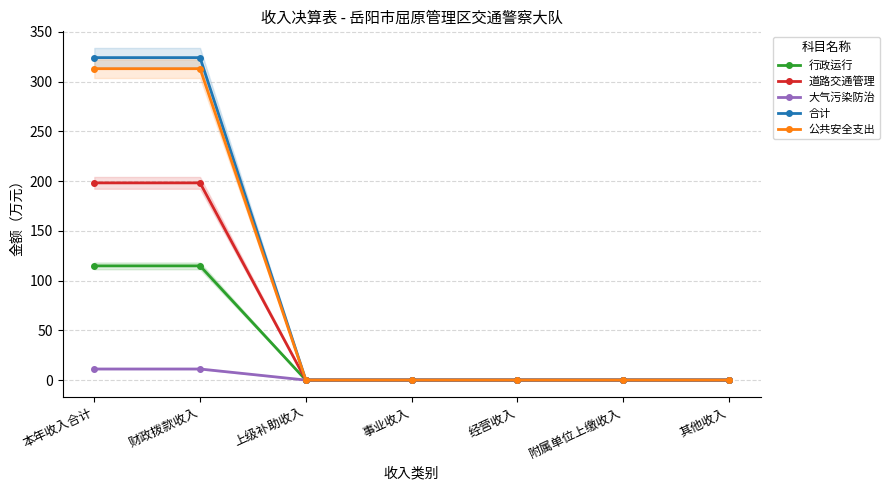

True or false: 合计 and 公共安全支出 intersect in this chart.

False